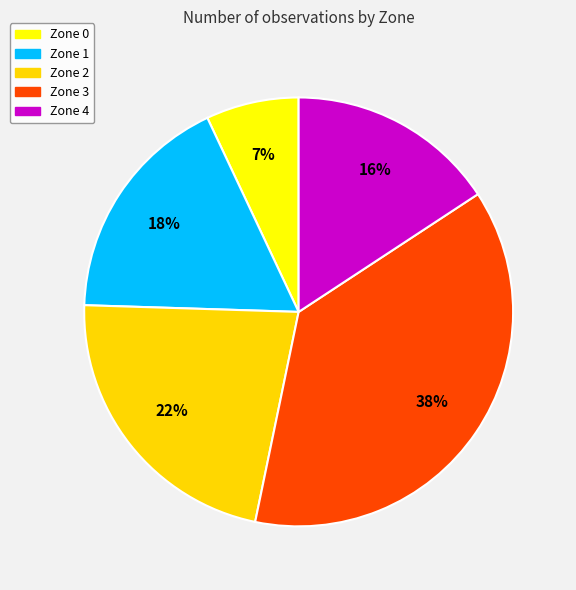

Which category has the biggest portion of the pie?

Zone 3